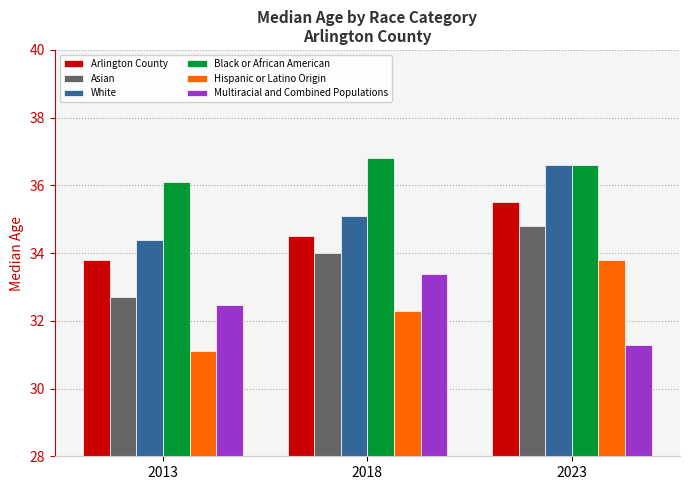

What is the total value across all series at 2013?

200.6